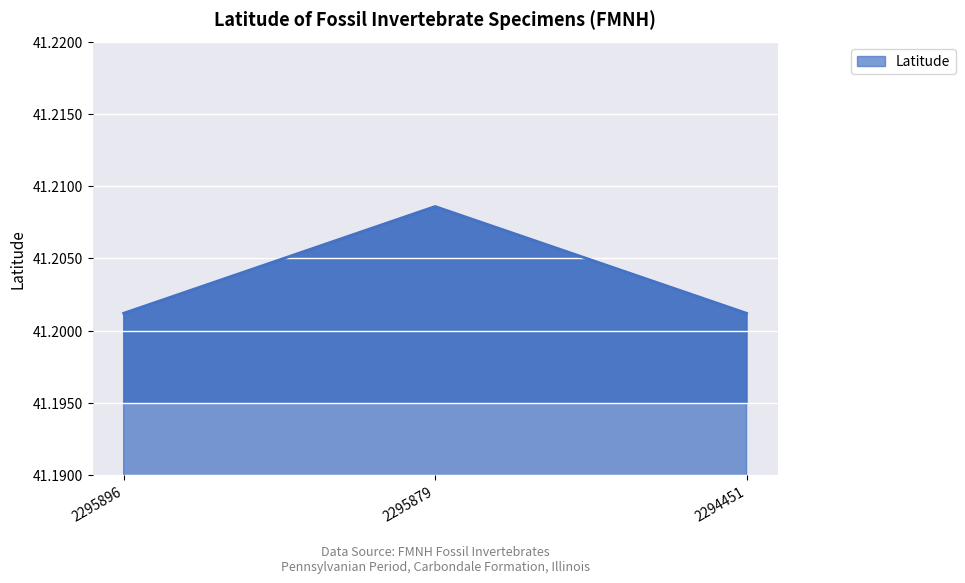

What is the ratio of the value at 2295896 to the value at 2295879?

1.0